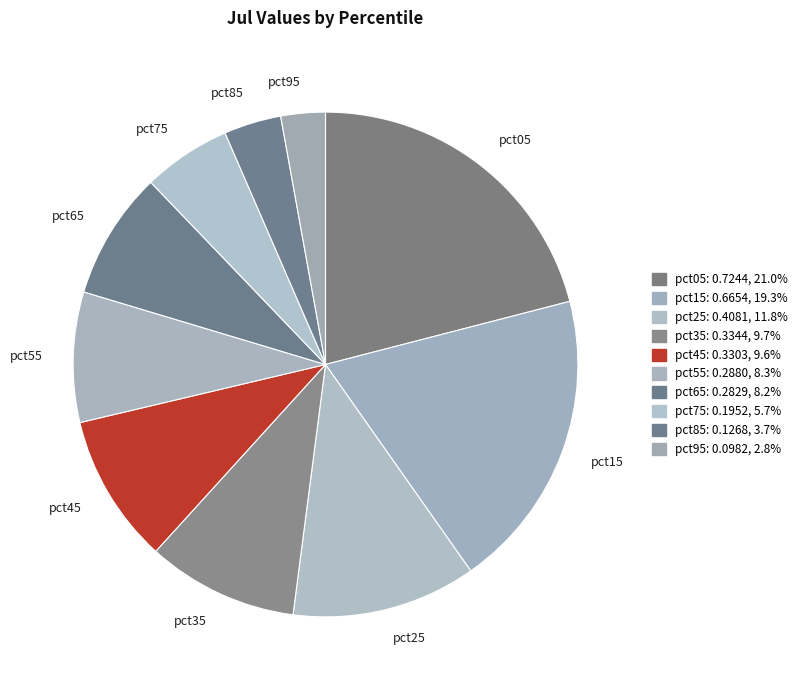

Combined, do pct95 and pct15 account for over 50%?

No